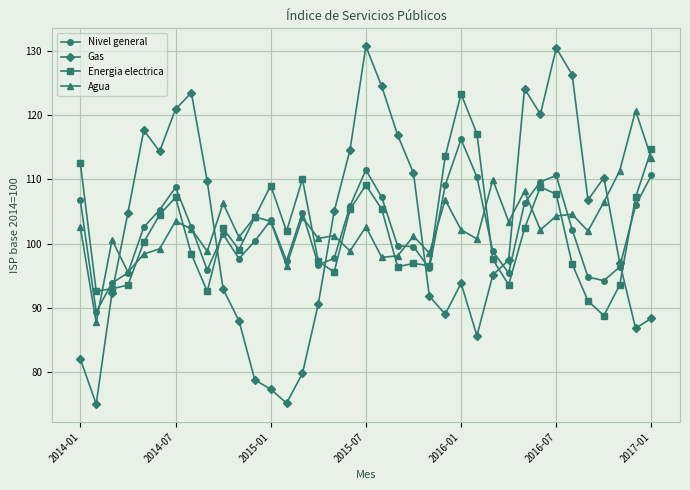

How many lines are shown in the chart?

4